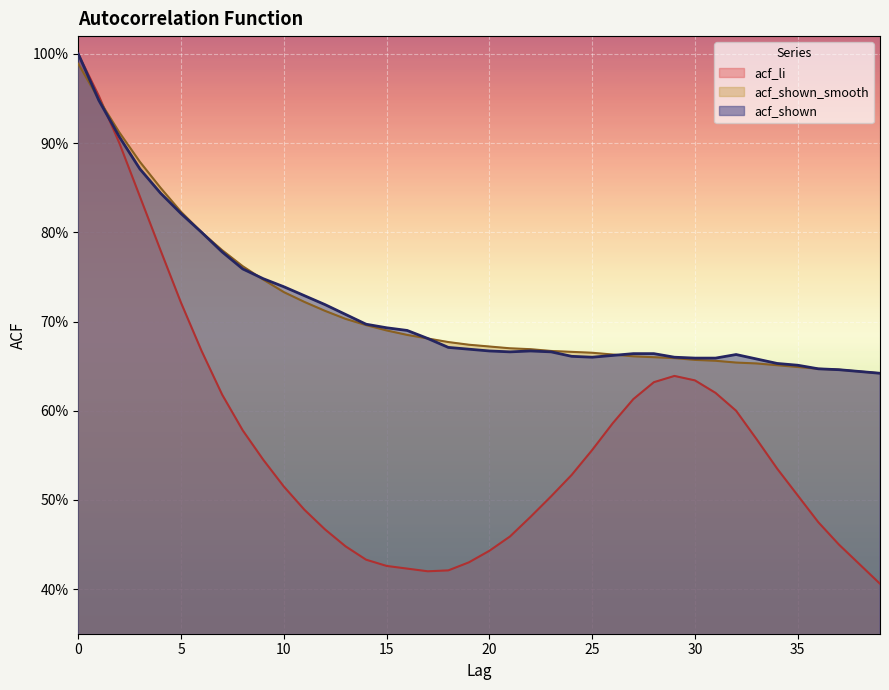

How many lines are shown in the chart?

3